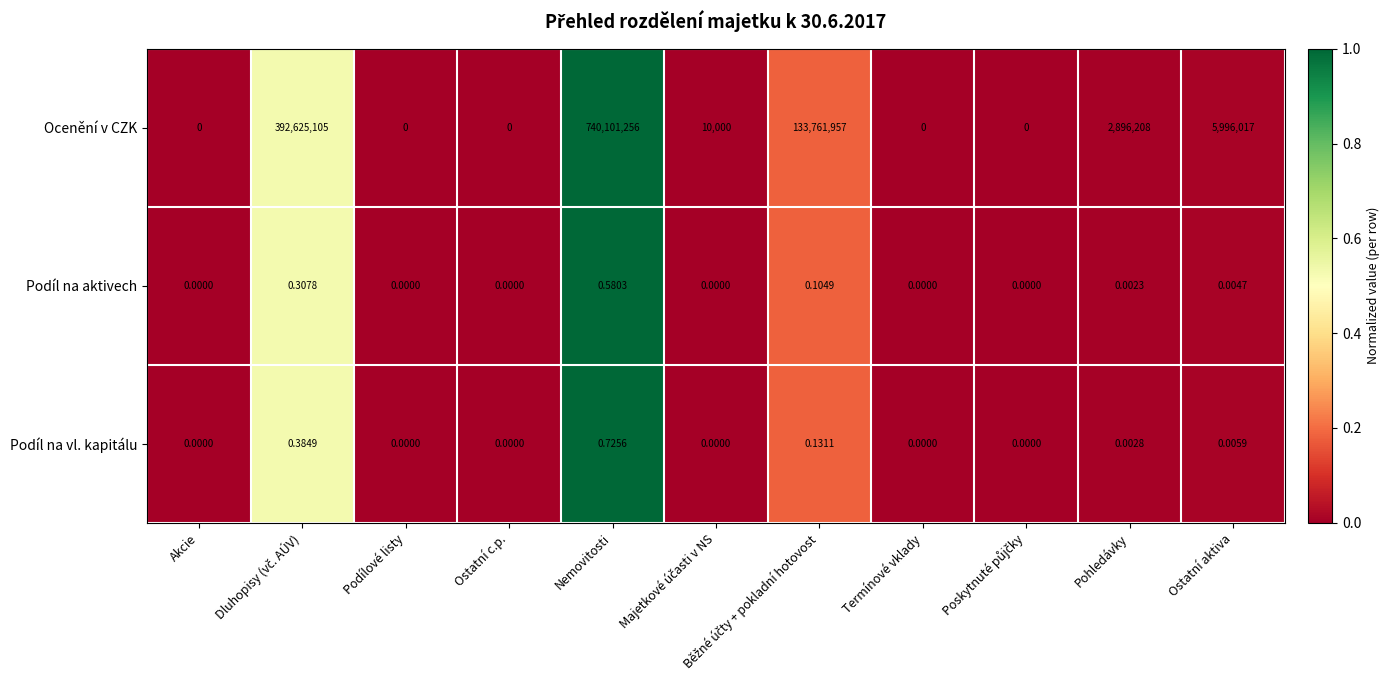

At which category is the sum across all series the highest?

Nemovitosti